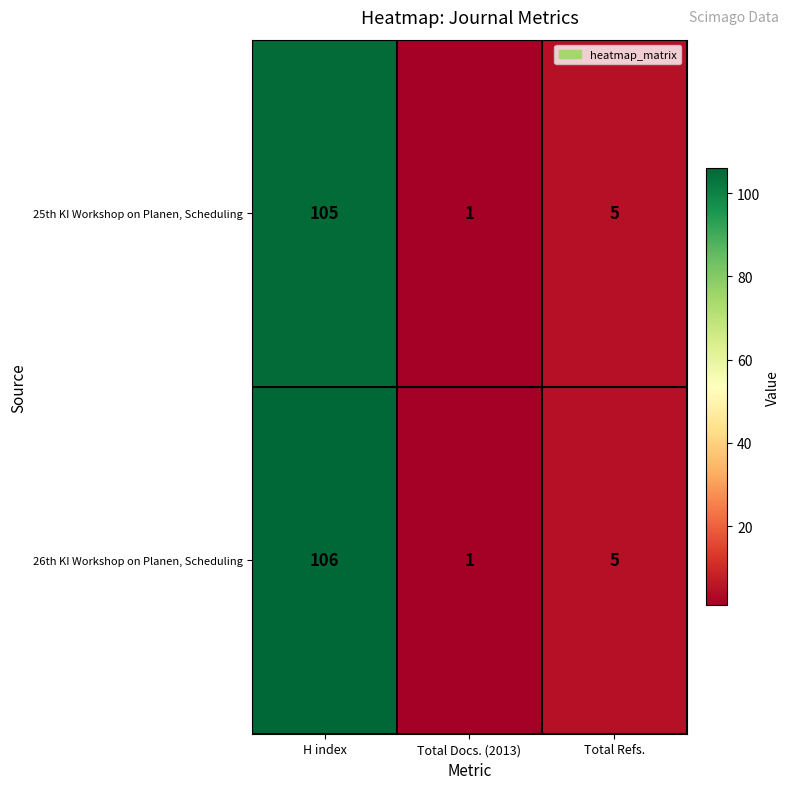

What is the average value of the 25th KI Workshop on Planen, Scheduling series?

37